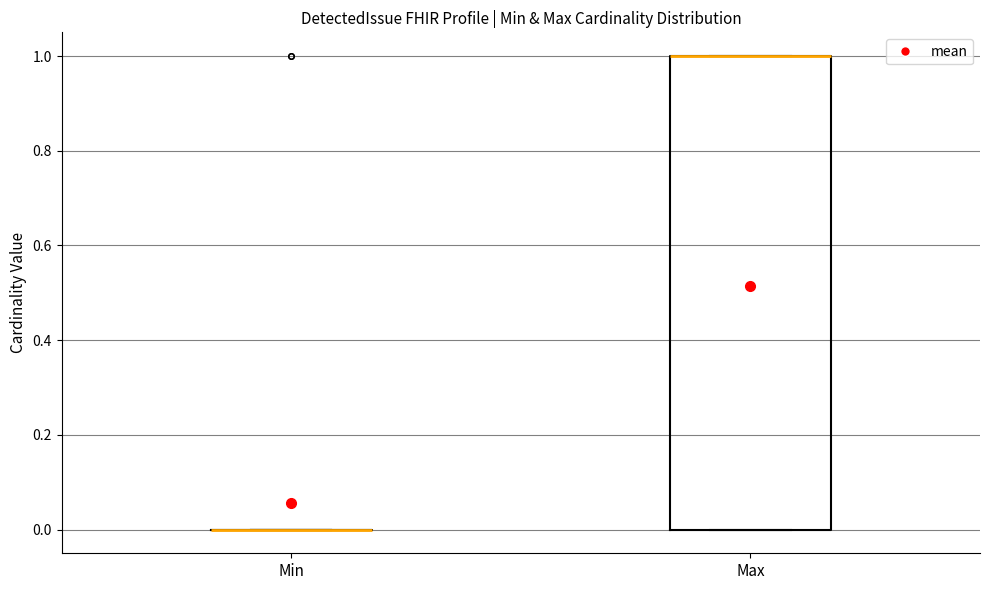

Which box is the tallest, from its lower edge to its upper edge?

Max